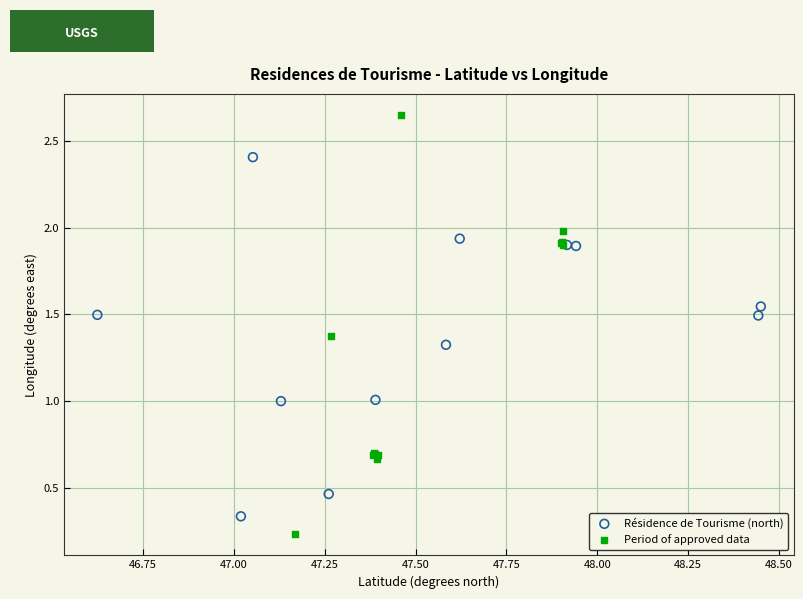

Which series has the widest spread of Y values?

Period of approved data